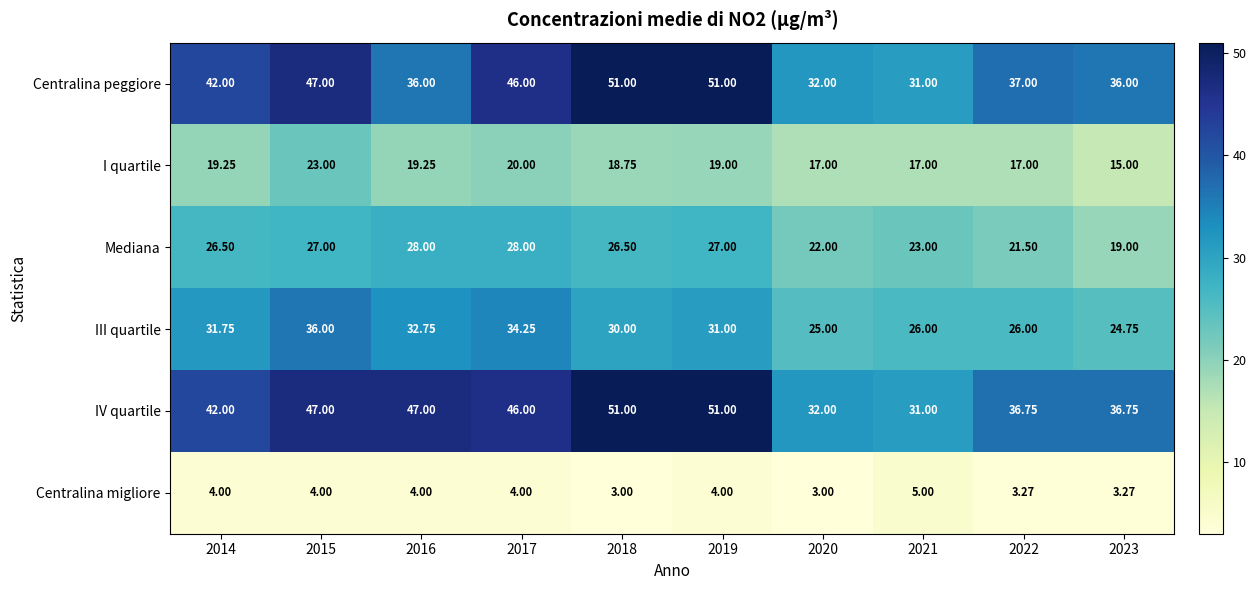

Is the value of III quartile at 2020 greater than the value of Mediana at 2018?

No